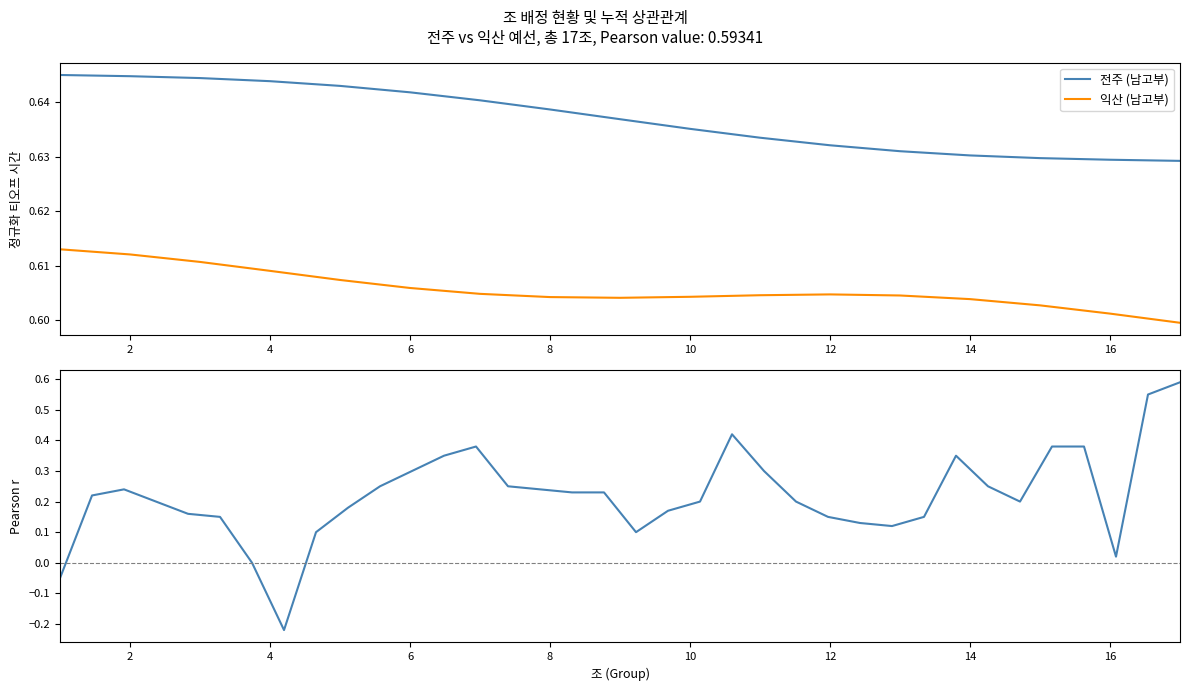

Reading left to right, what are all the values shown in this chart?

0.6	0.6	0.6	0.6	0.6	0.6	0.6	0.6	0.6	0.6	0.6	0.6	0.6	0.6	0.6	0.6	0.6